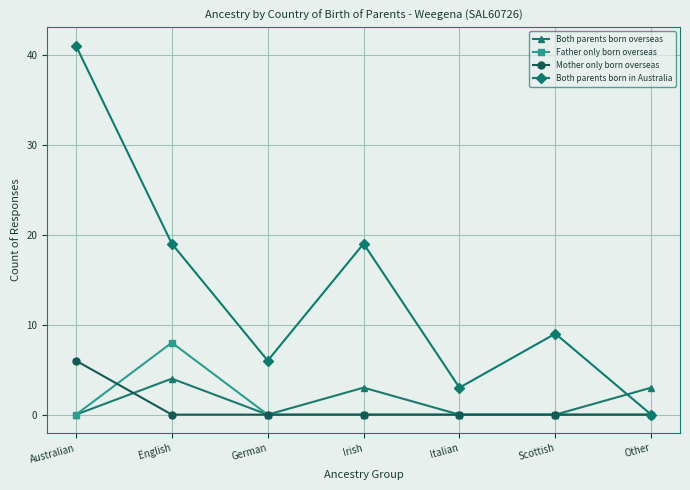

Rank the series by their maximum value, from highest to lowest.

Both parents born in Australia, Father only born overseas, Mother only born overseas, Both parents born overseas